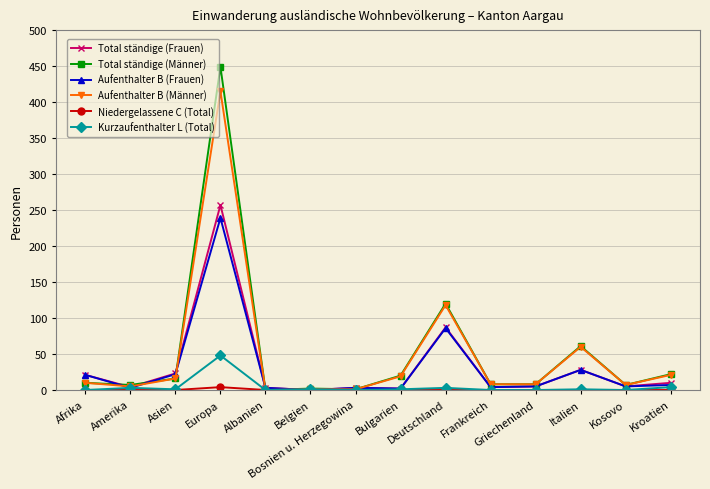

Which series has the largest range (max minus min)?

Total ständige (Männer)